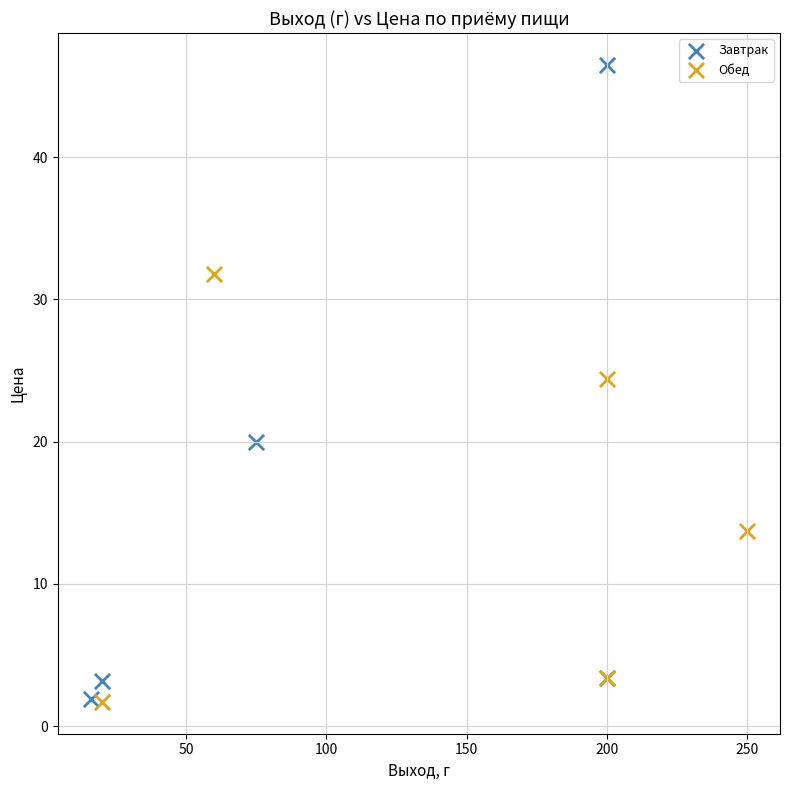

Which series has the widest spread of Y values?

Завтрак